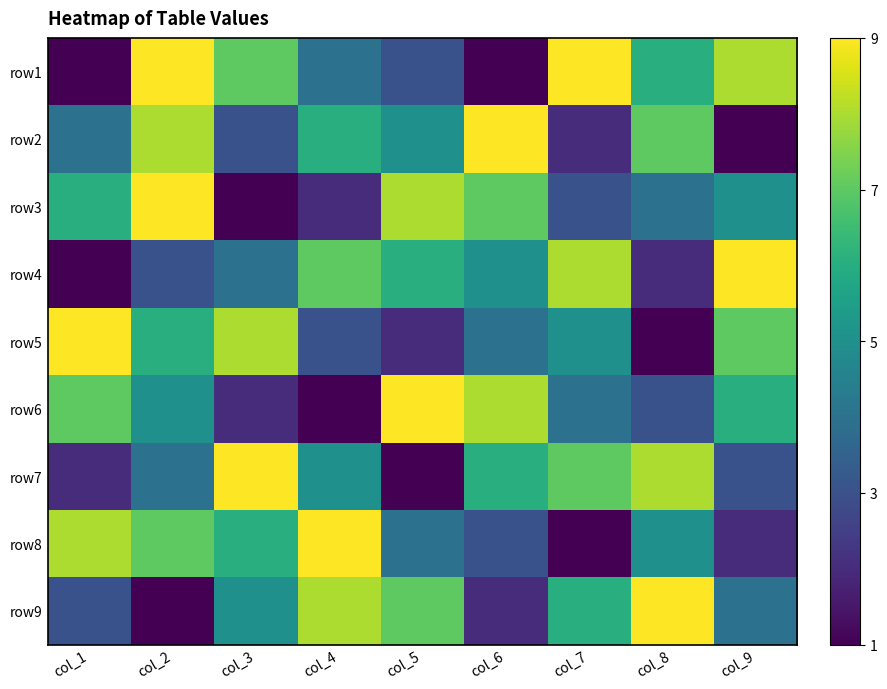

How many series are shown in this chart?

9